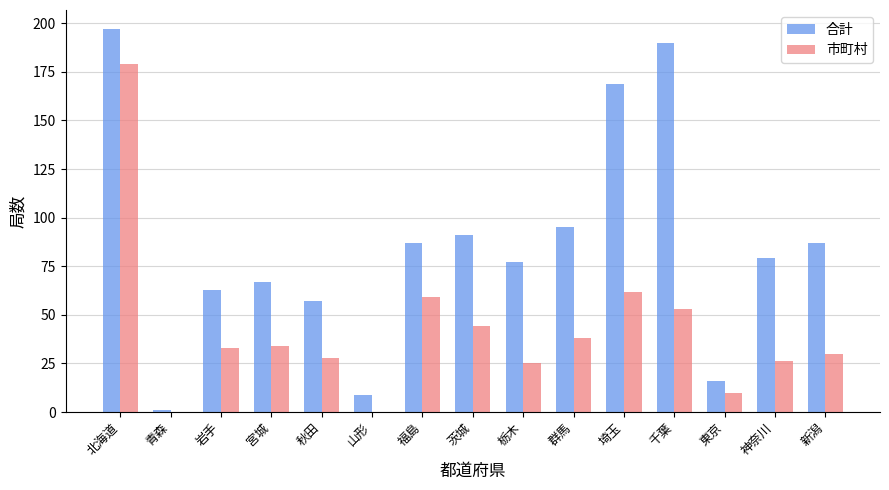

True or false: 市町村 has a value of 62 at 埼玉.

True